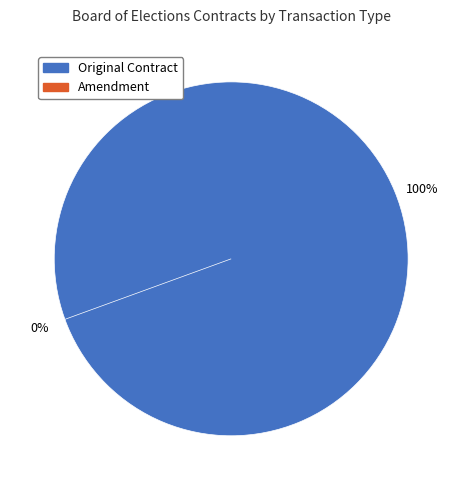

Does 16 account for over 50% of the chart?

No